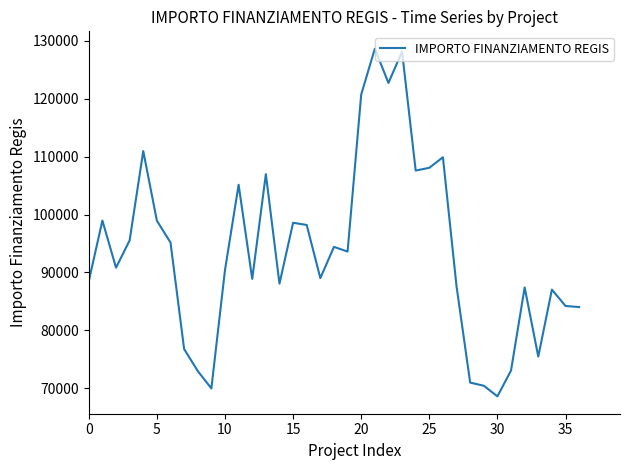

What is the greatest value displayed?

128658.9